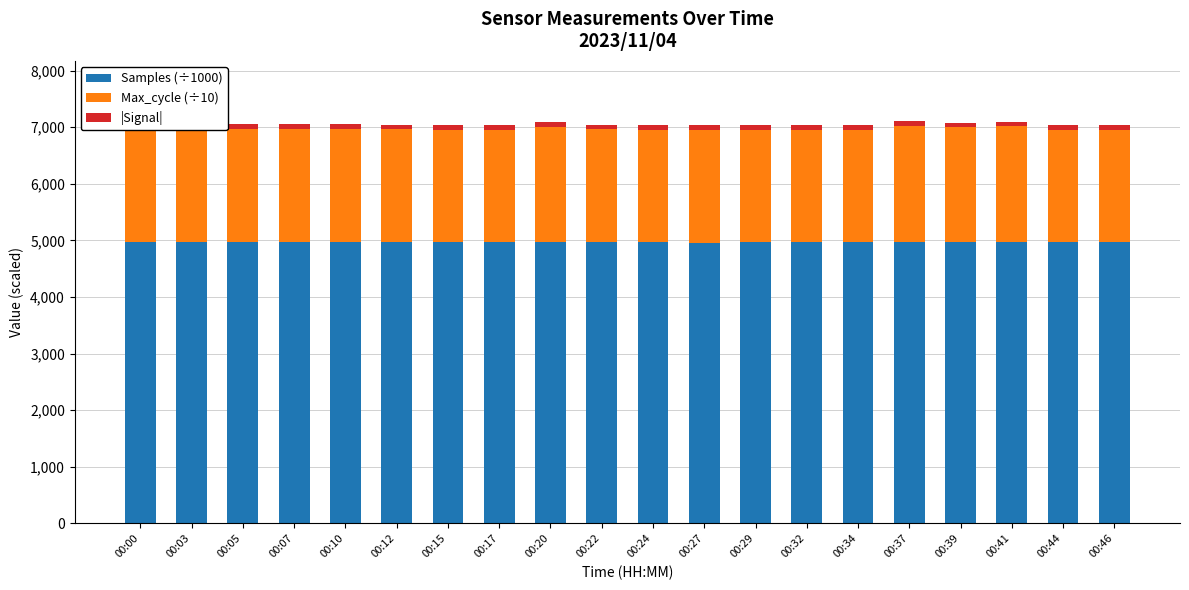

What are all the series names shown in the legend?

Samples (÷1000), Max_cycle (÷10), |Signal|